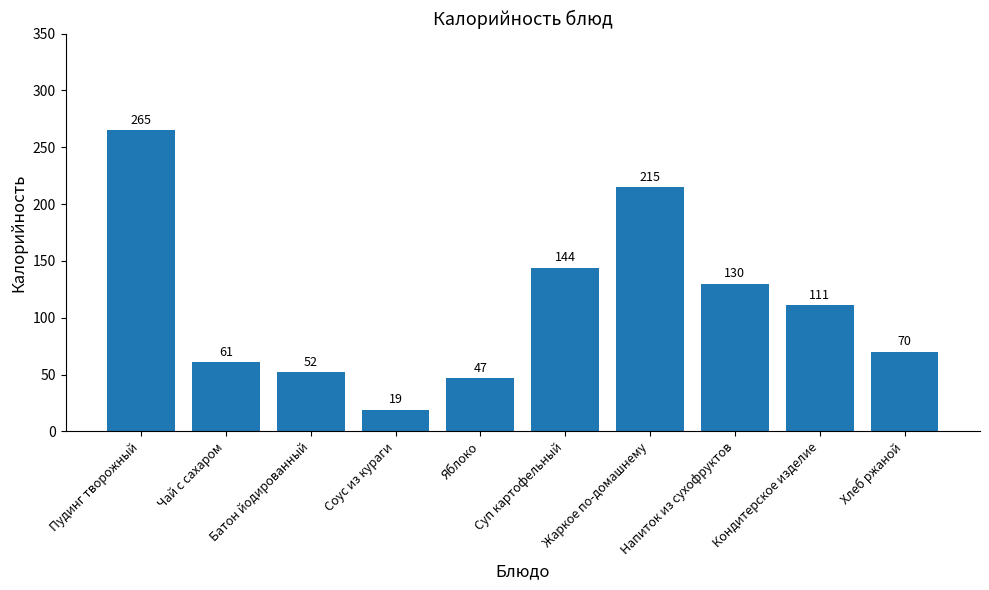

What is the approximate value at Кондитерское изделие, to the nearest 50?

100